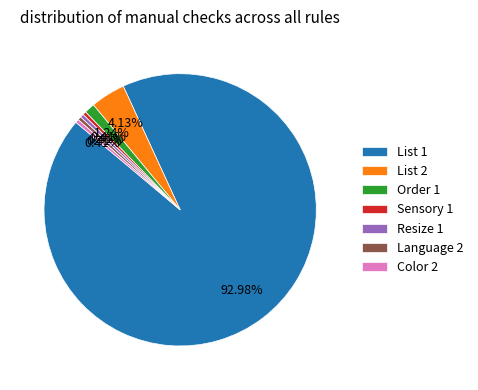

What percentage is the List 2 slice, to the nearest percent?

4%